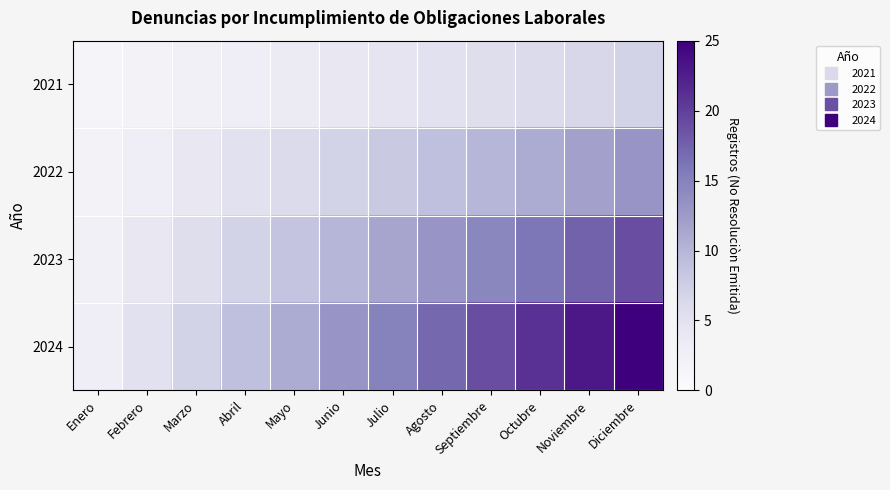

Reading left to right, extract all data points from this chart.

2021: Enero=1.5	Febrero=2.0	Marzo=2.5	Abril=3.0	Mayo=3.5	Junio=4.0	Julio=4.5	Agosto=5.0	Septiembre=5.5	Octubre=6.0	Noviembre=6.5	Diciembre=7.0
2022: Enero=2.0	Febrero=3.0	Marzo=4.0	Abril=5.0	Mayo=6.0	Junio=7.0	Julio=8.0	Agosto=9.0	Septiembre=10.0	Octubre=11.0	Noviembre=12.0	Diciembre=13.0
2023: Enero=2.5	Febrero=4.0	Marzo=5.5	Abril=7.0	Mayo=8.5	Junio=10.0	Julio=11.5	Agosto=13.0	Septiembre=14.5	Octubre=16.0	Noviembre=17.5	Diciembre=19.0
2024: Enero=3.0	Febrero=5.0	Marzo=7.0	Abril=9.0	Mayo=11.0	Junio=13.0	Julio=15.0	Agosto=17.0	Septiembre=19.0	Octubre=21.0	Noviembre=23.0	Diciembre=25.0